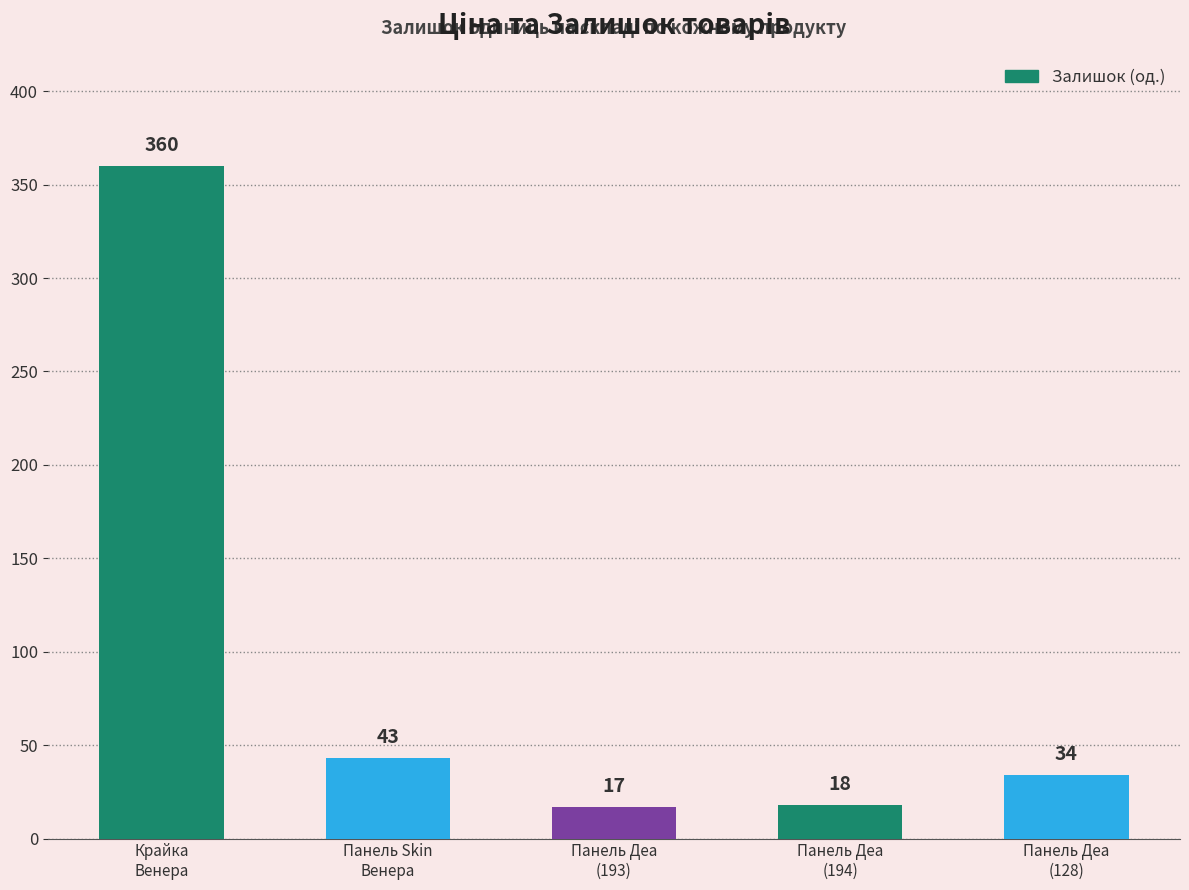

Count the number of categories in the chart.

5